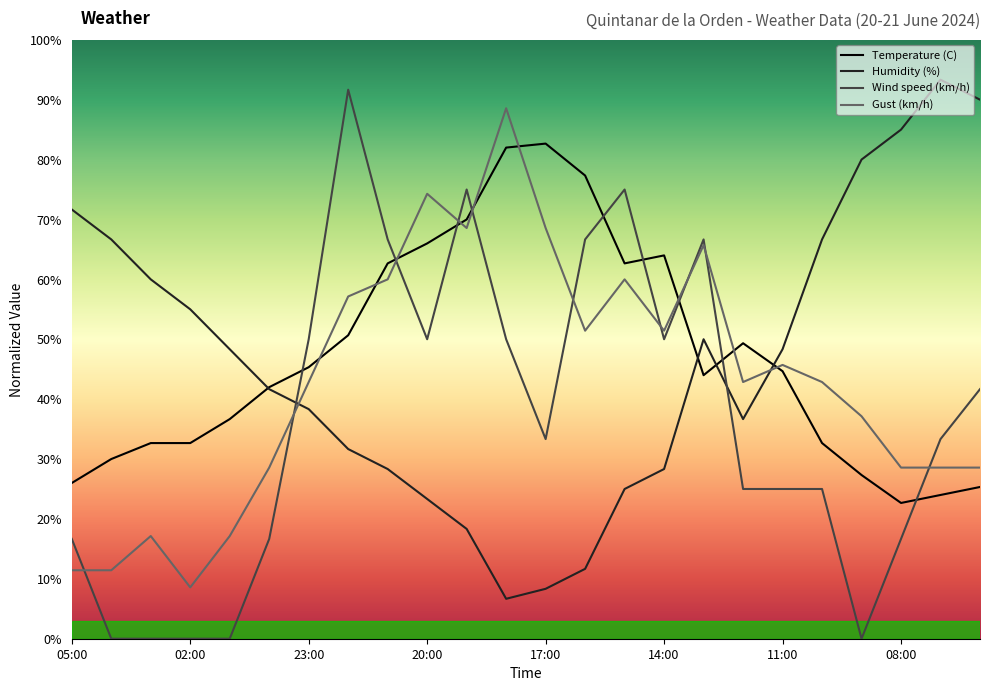

Which label corresponds to the smallest value in the chart?

04:00